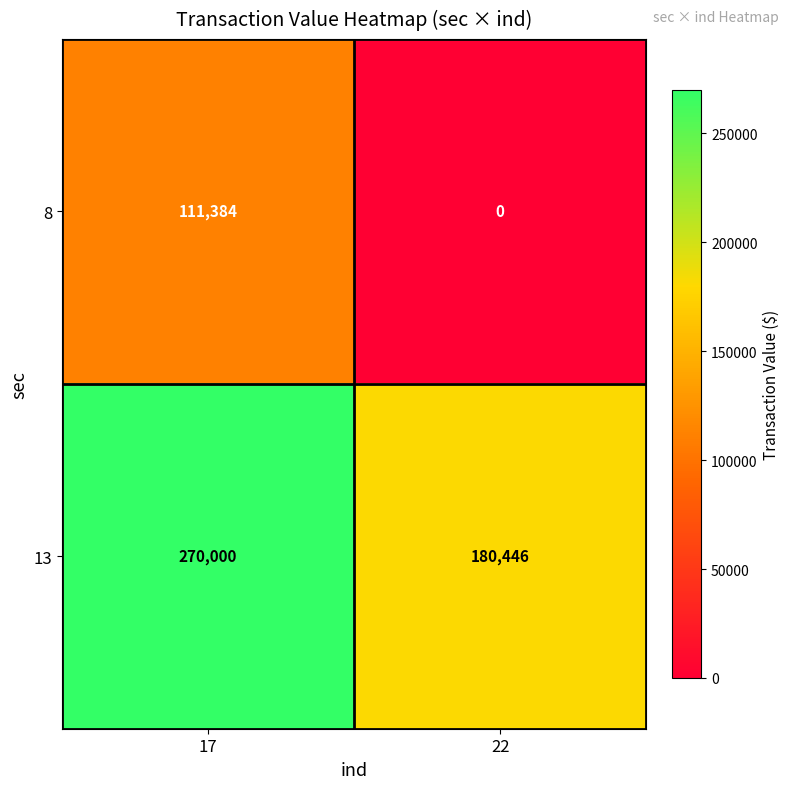

Rank the series by their maximum value, from highest to lowest.

13, 8